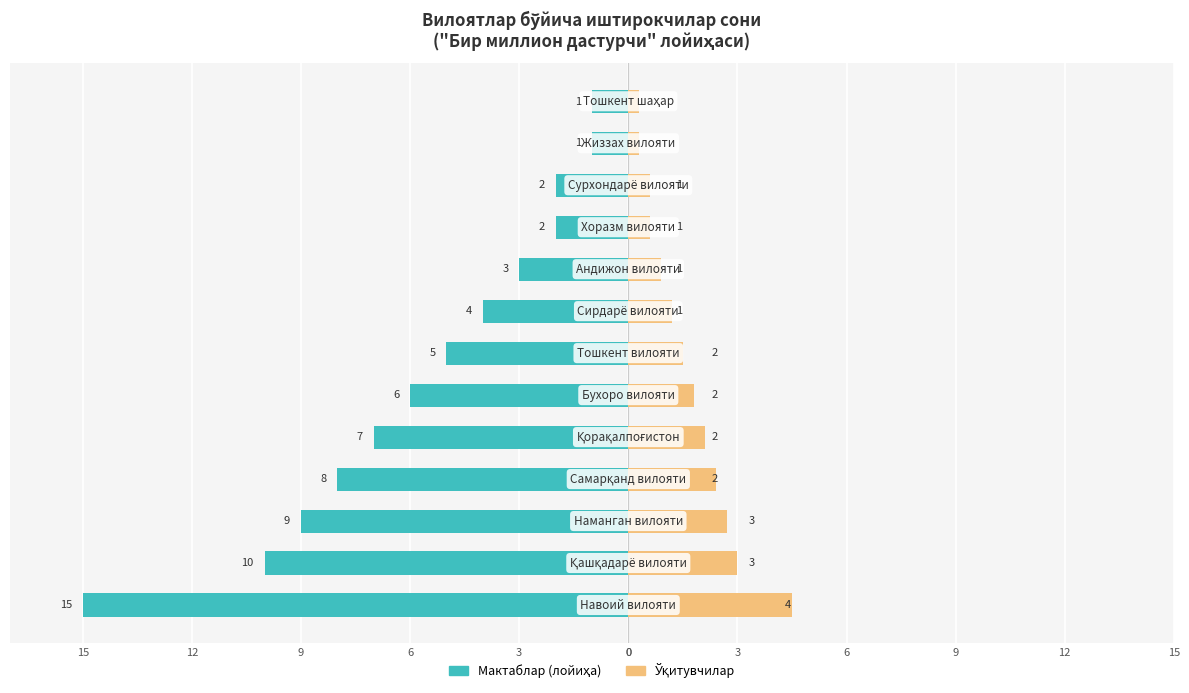

Does the chart contain stacked bars?

No